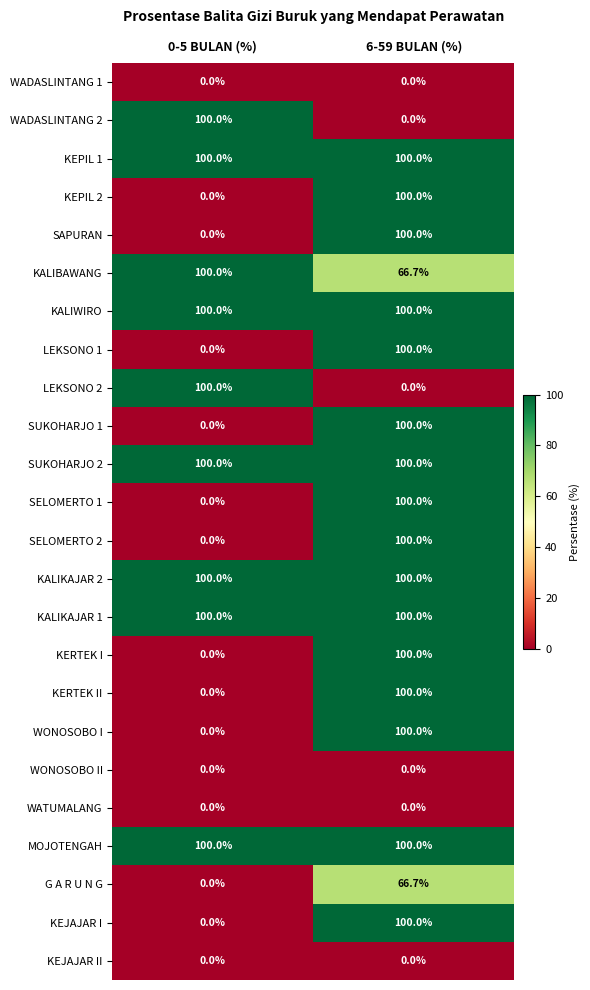

What is the maximum value shown in the chart?

100.0